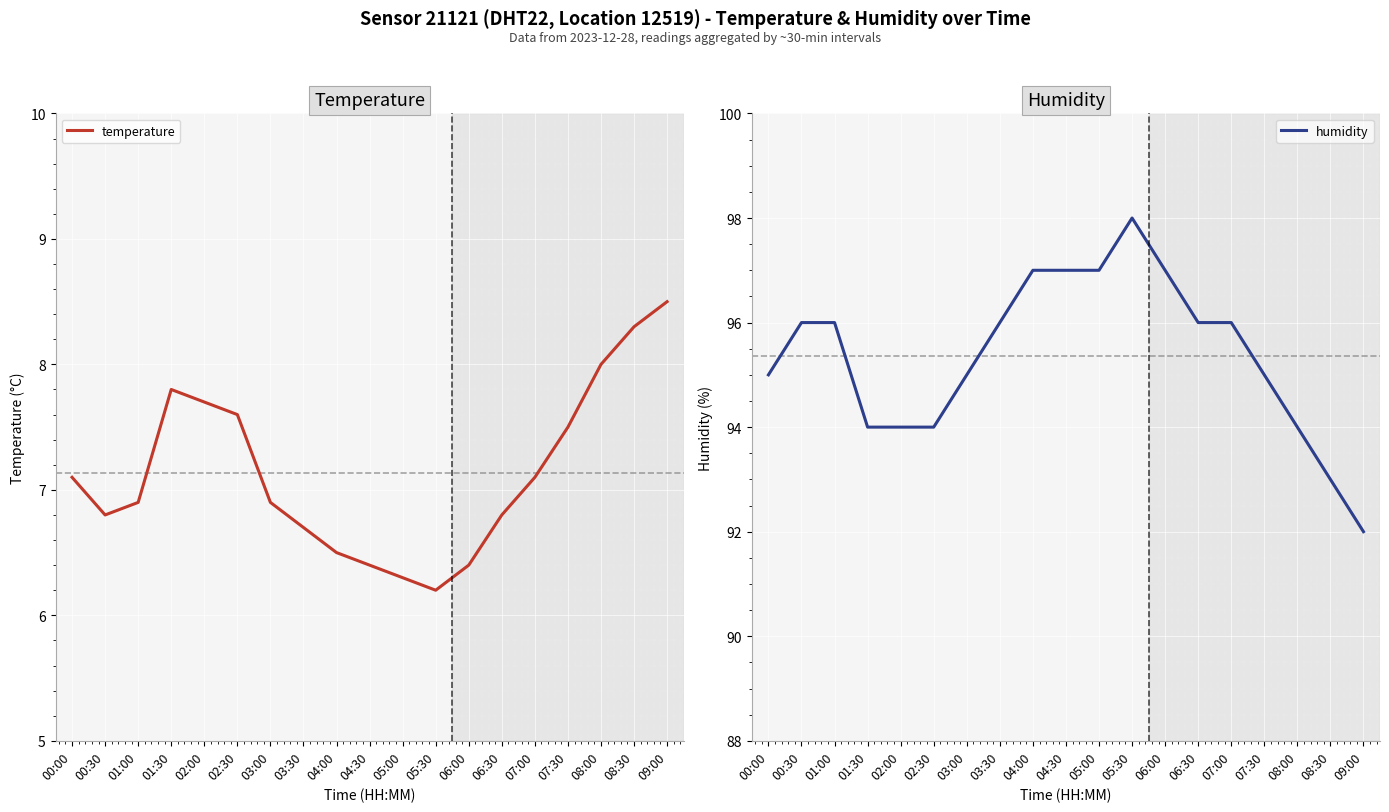

How many lines are shown in the chart?

2